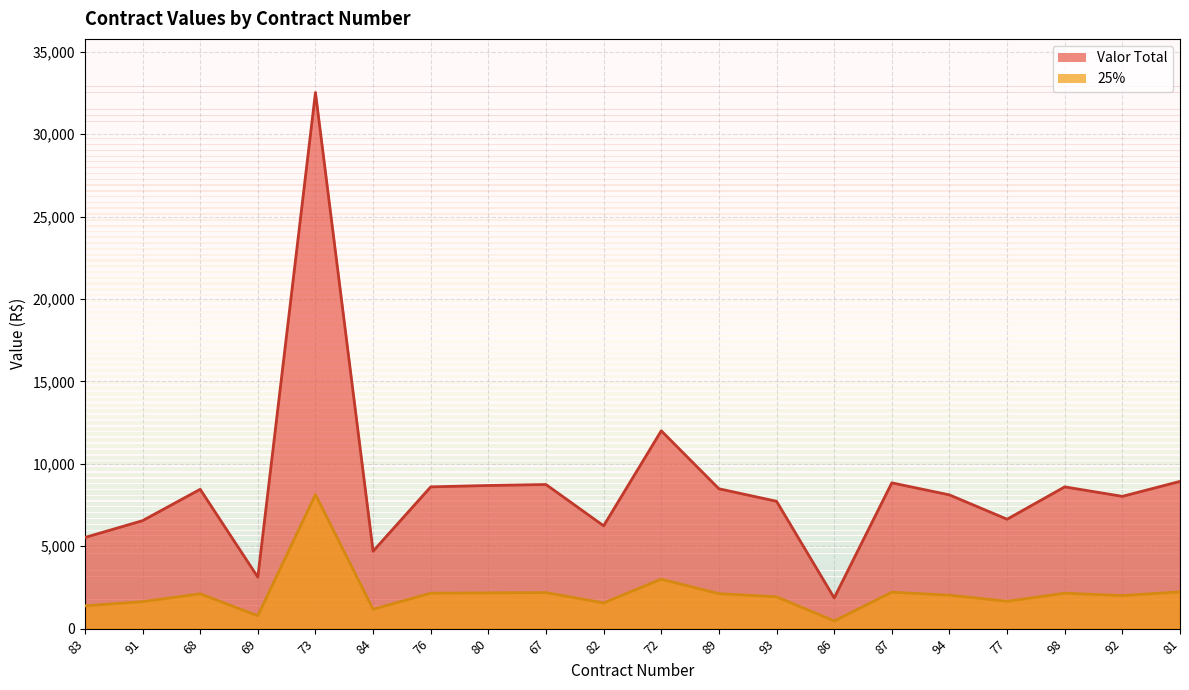

At which label does 25% reach its peak?

73